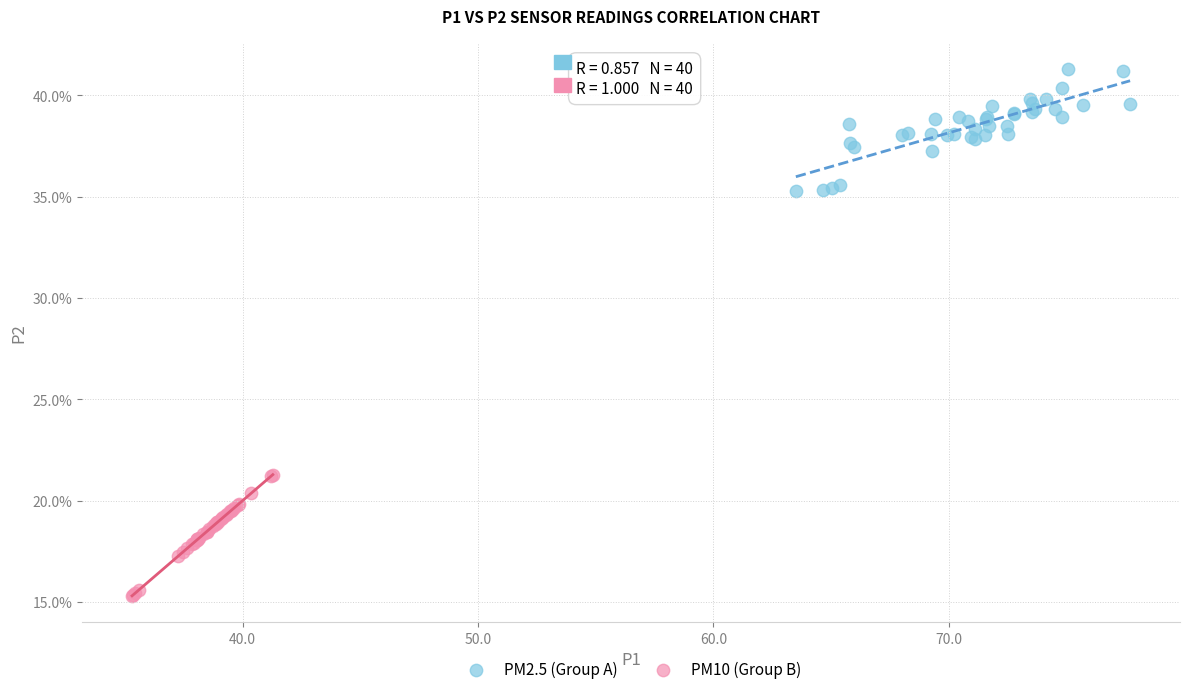

Which series reaches the maximum Y coordinate?

PM2.5 (Group A)